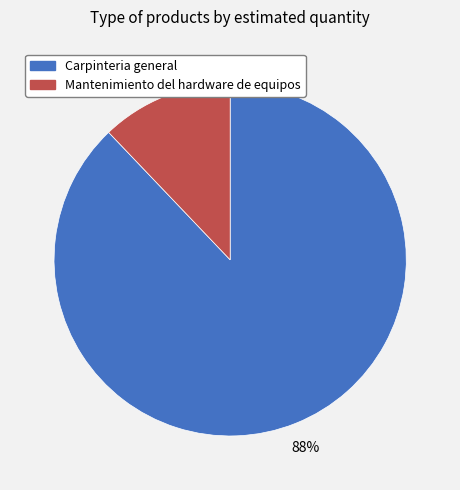

To the nearest percent, what is the difference between the Carpinteria general and Mantenimiento del hardware de equipos slice percentages?

76%